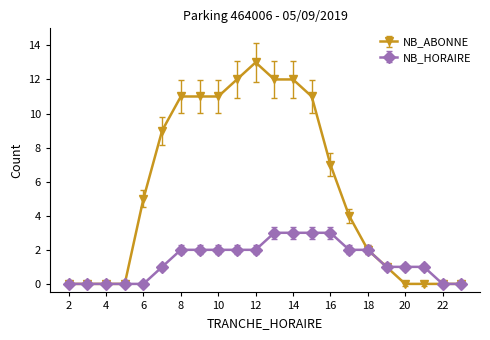

List the series in order of their overall mean, highest first.

NB_ABONNE, NB_HORAIRE